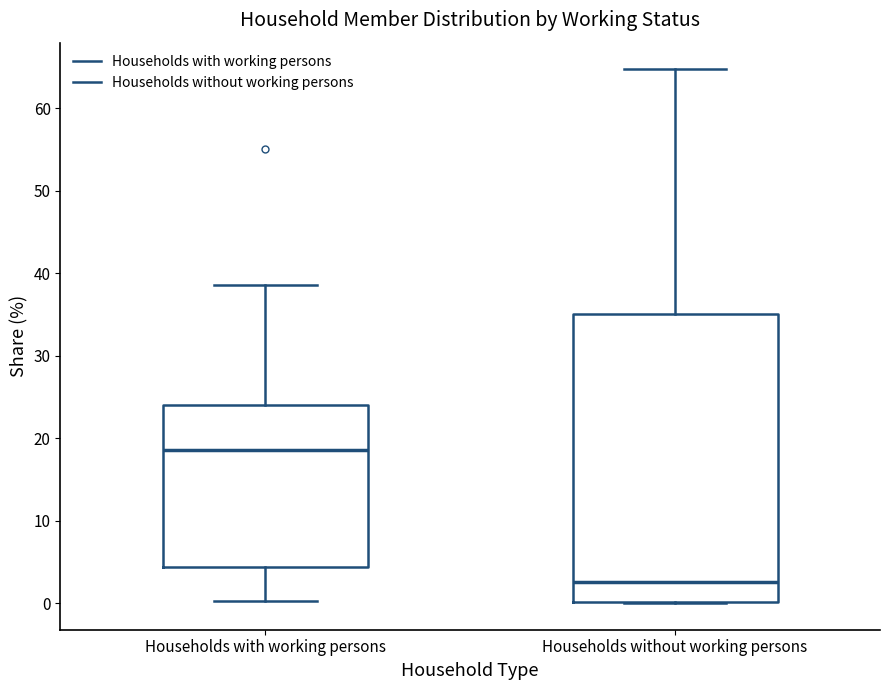

Reading left to right, transcribe this box plot: for each box, give where its median line is, the range the box spans, and where its two whiskers end, as read against the y-axis. The values are not printed on the chart, so give them approximately, as read against the axis.

Households with working persons: median 19, box 4 to 24, whiskers 0 to 39
Households without working persons: median 3, box 0 to 35, whiskers 0 to 65